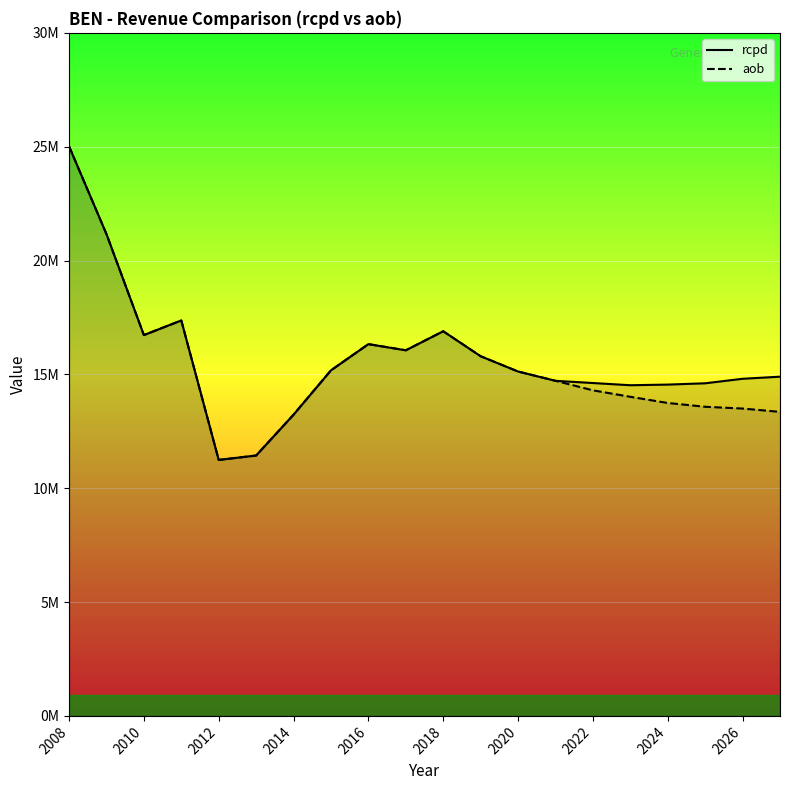

What is the minimum value for aob?

11242897.3